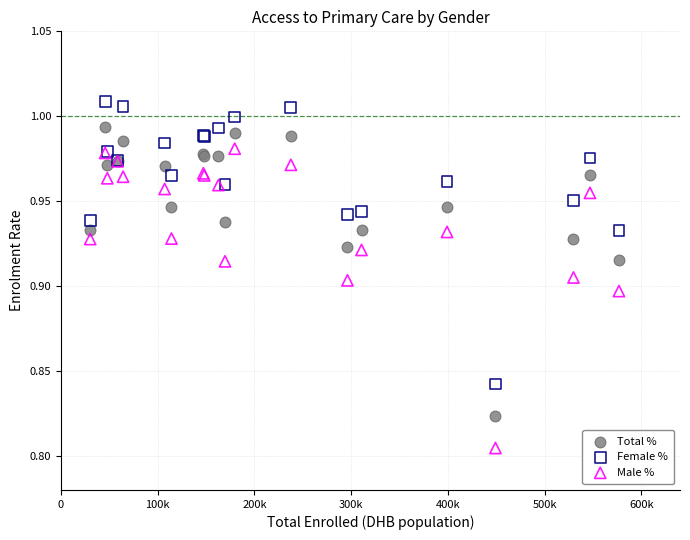

What are all the series names shown in the legend?

Total %, Female %, Male %